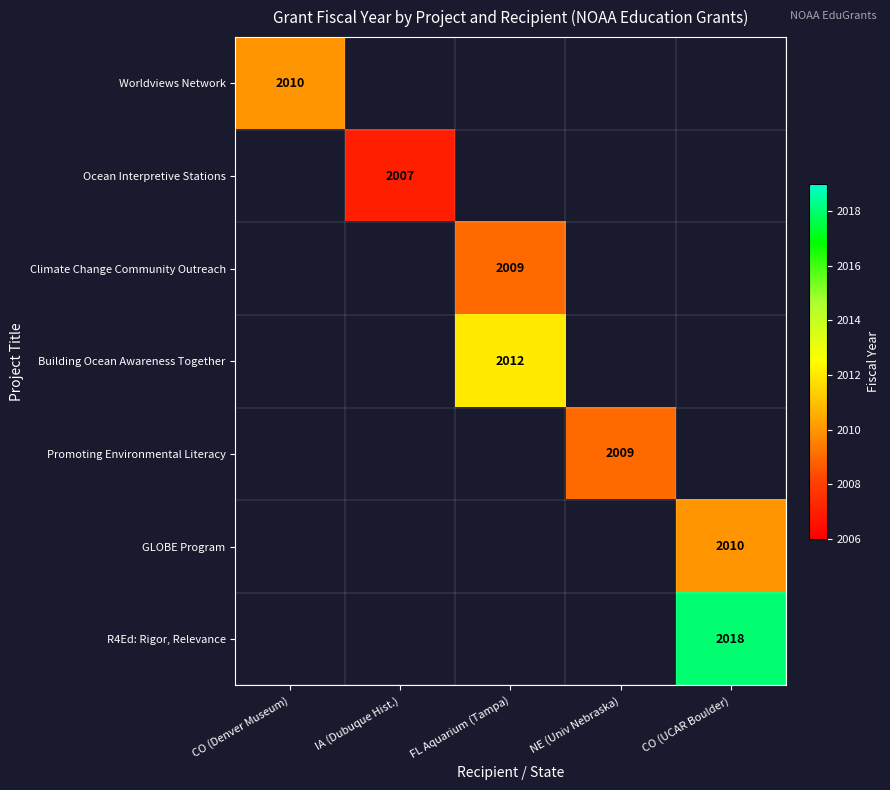

True or false: R4Ed: Rigor, Relevance has a value of 564 at CO (UCAR Boulder).

False